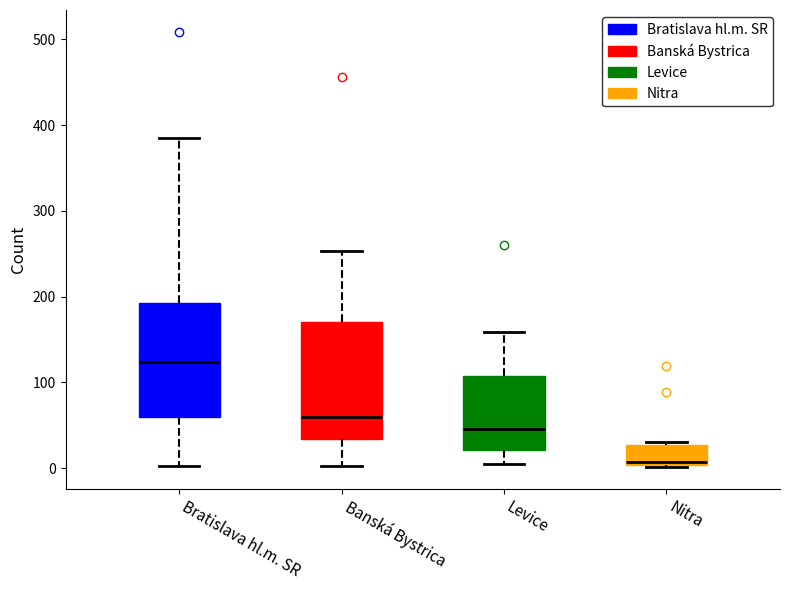

Reading left to right, transcribe this box plot: for each box, give where its median line is, the range the box spans, and where its two whiskers end, as read against the y-axis. The values are not printed on the chart, so give them approximately, as read against the axis.

Bratislava hl.m. SR: median 120, box 60 to 190, whiskers 0 to 390
Banská Bystrica: median 60, box 30 to 170, whiskers 0 to 250
Levice: median 50, box 20 to 110, whiskers 10 to 160
Nitra: median 10, box 0 to 30, whiskers 0 to 30 (just above the box's upper edge)